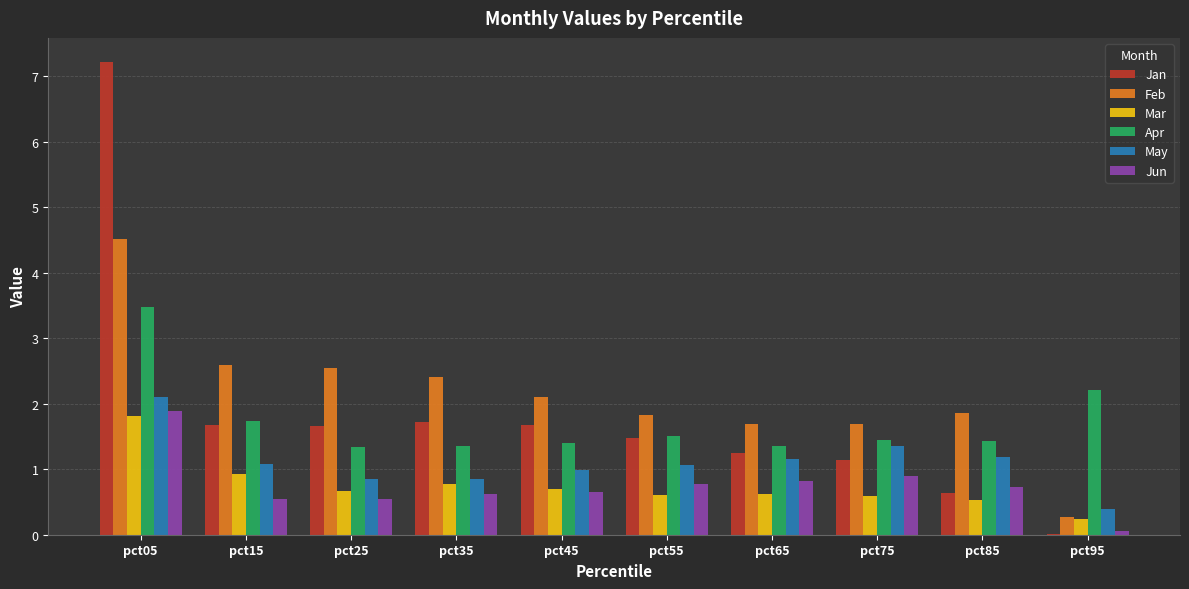

Read the Jun value at pct15.

0.5